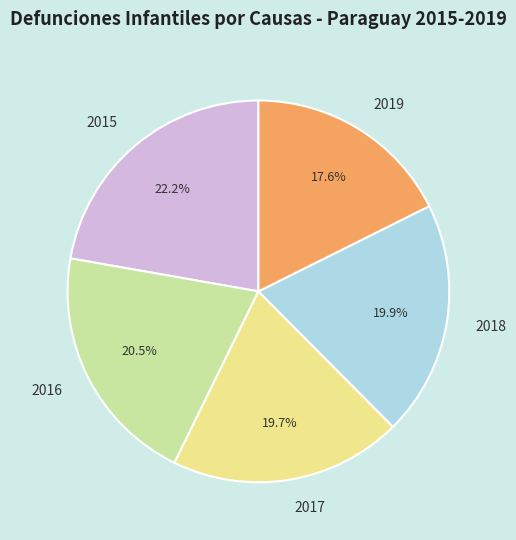

What percentage do 2015 and 2018 together represent?

42.1%